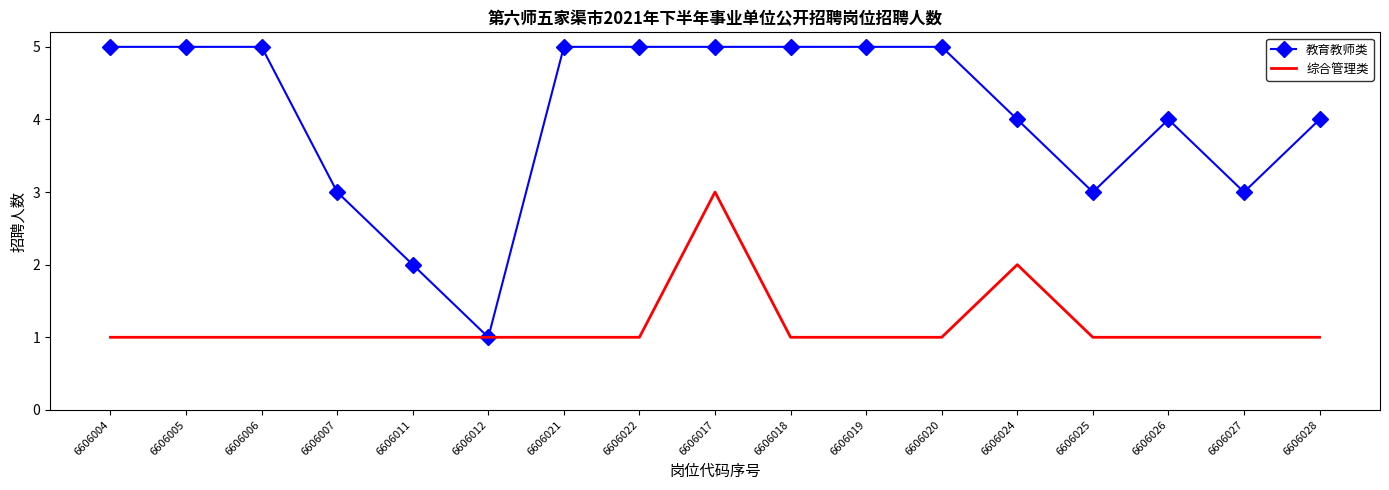

What position from the right is 6606024?

5